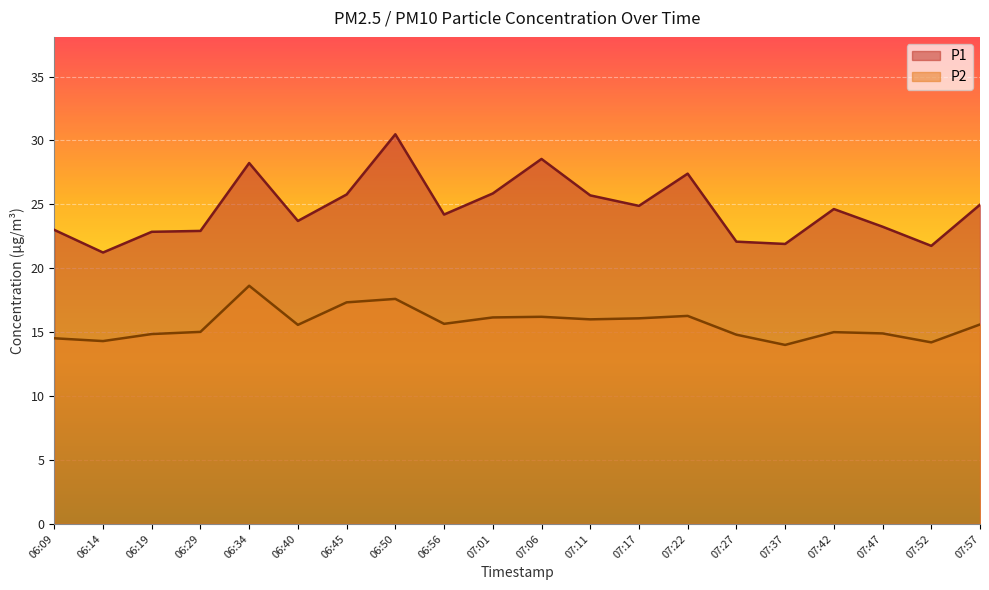

What is the label of the 17th point from the left?

07:42